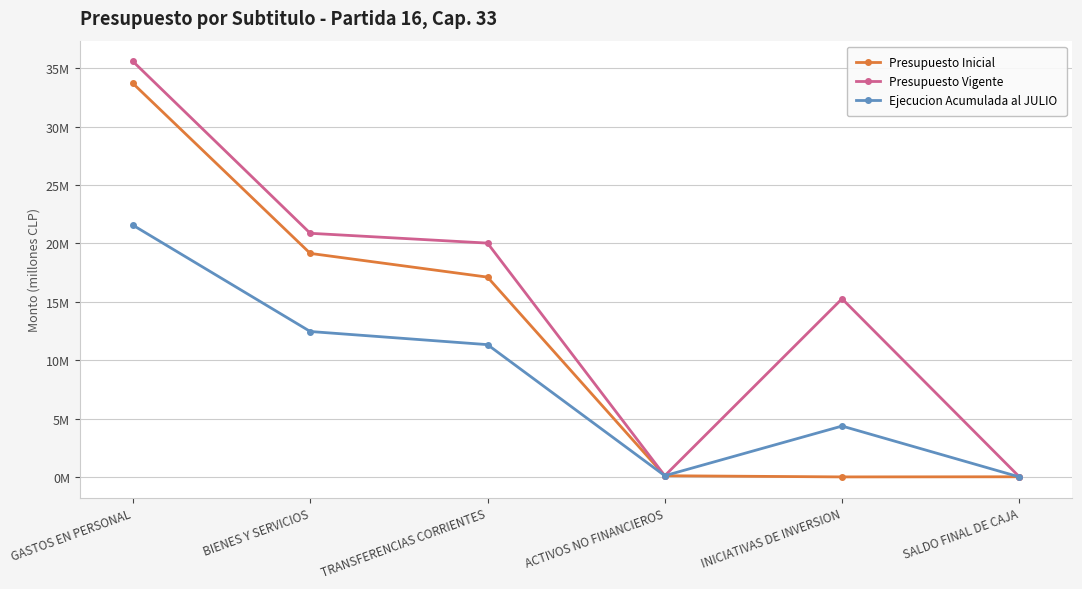

What is the label of the 4th point from the left?

ACTIVOS NO FINANCIEROS